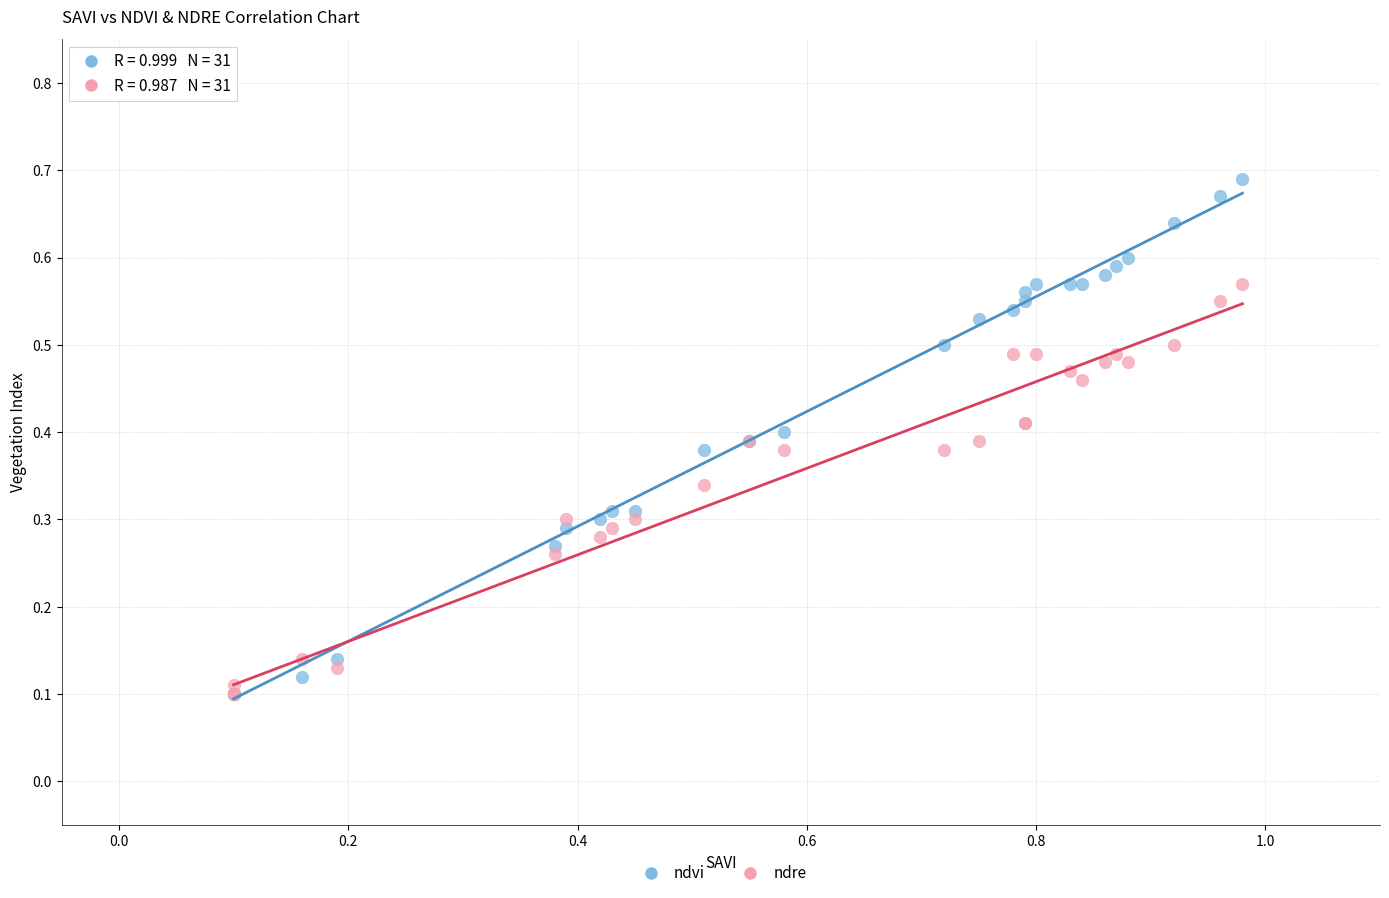

What are all the series names shown in the legend?

ndvi, ndre